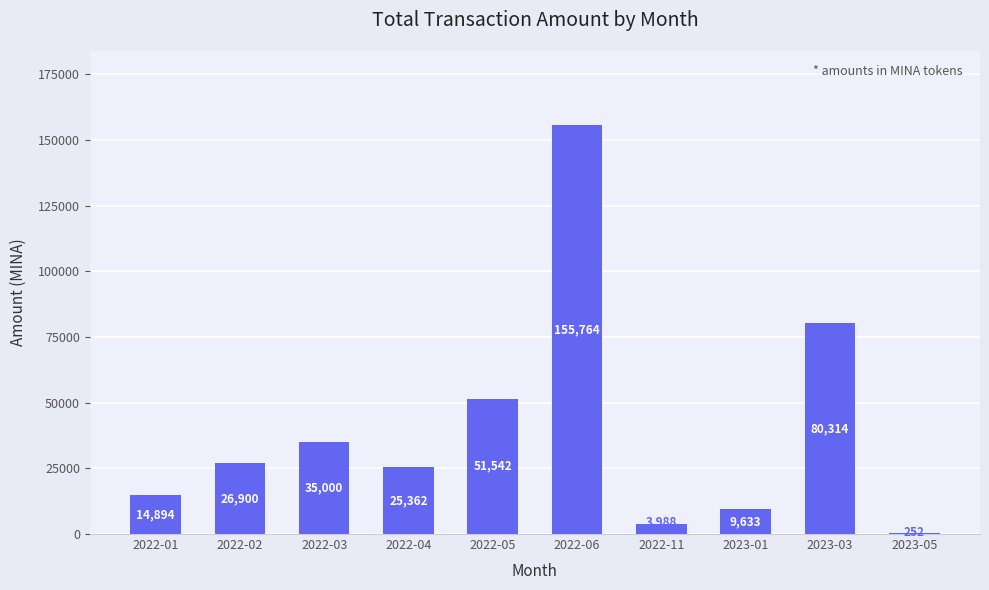

What is the maximum value shown in the chart?

155764.0